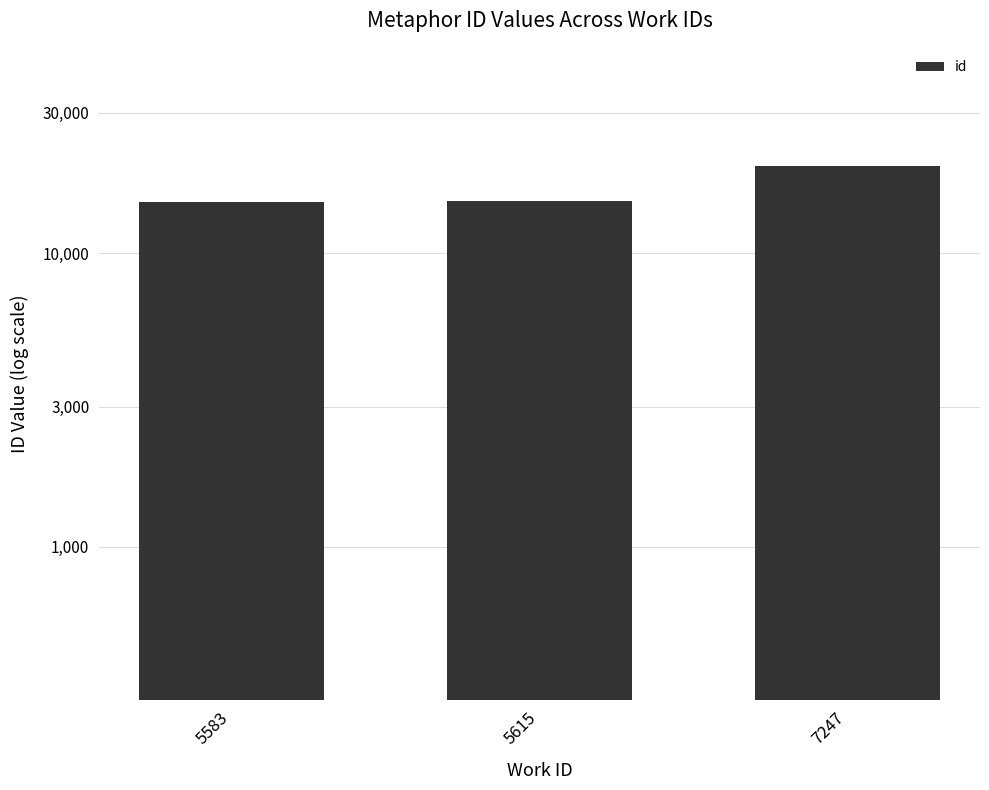

Rank the categories by value from highest to lowest.

7247, 5615, 5583